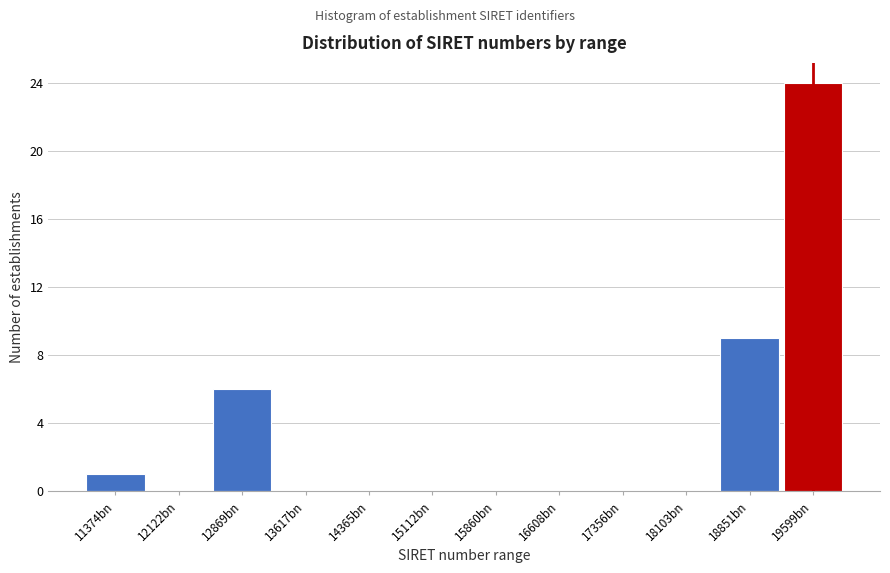

Reading left to right, transcribe all the data shown in this chart.

11374bn=1	12122bn=0	12869bn=6	13617bn=0	14365bn=0	15112bn=0	15860bn=0	16608bn=0	17356bn=0	18103bn=0	18851bn=9	19599bn=24